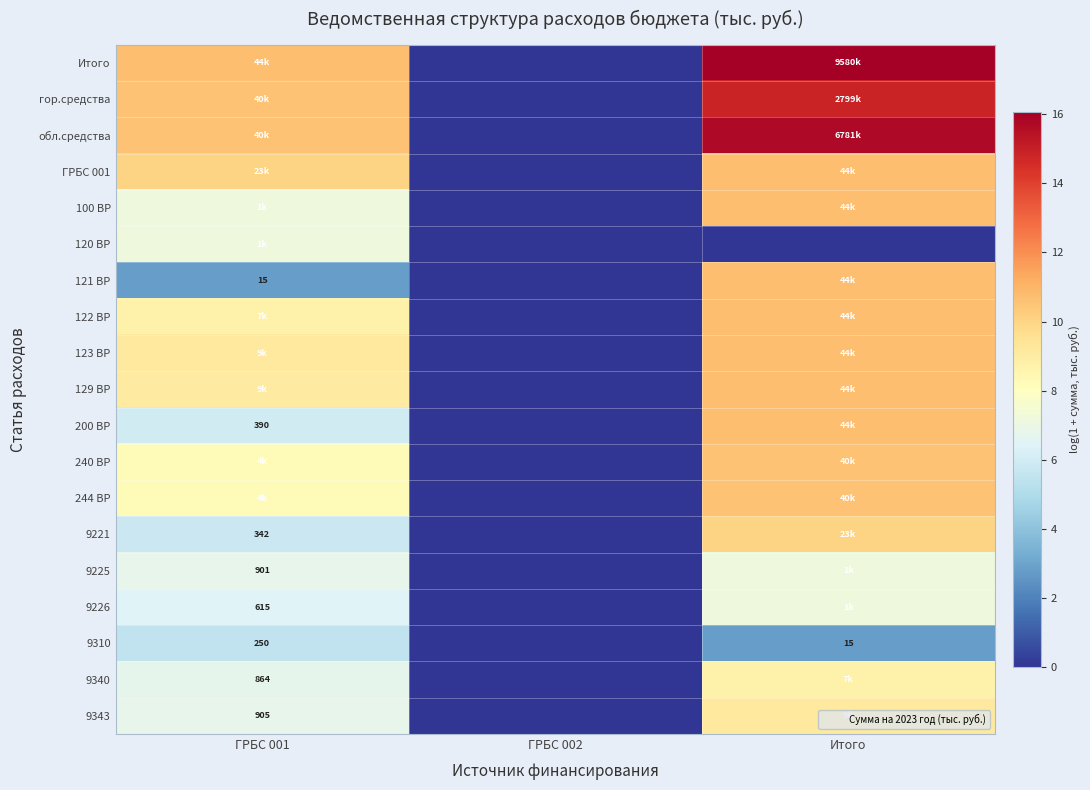

At which category is the sum across all series the highest?

Итого